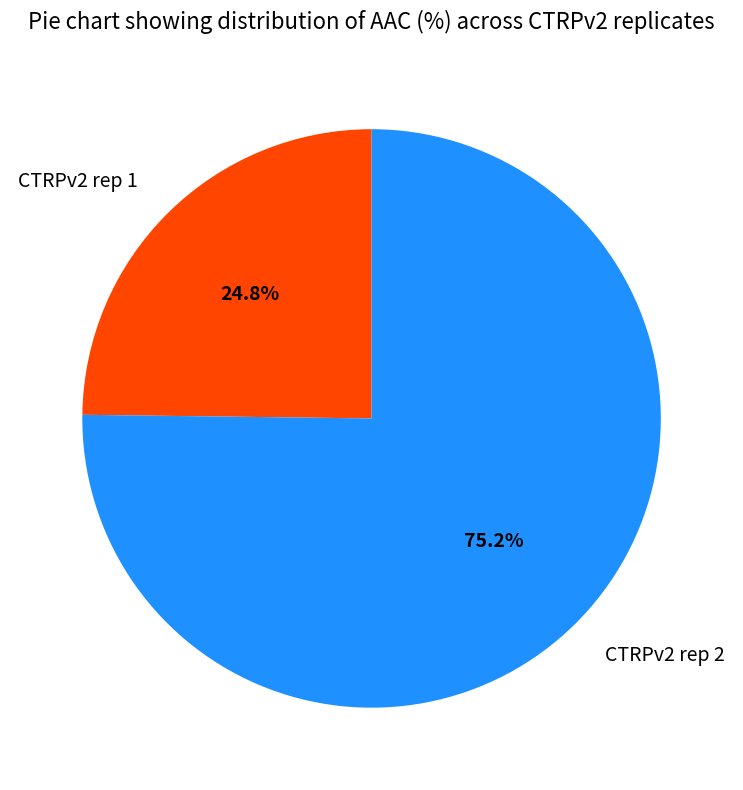

How many segments does this pie chart have?

2